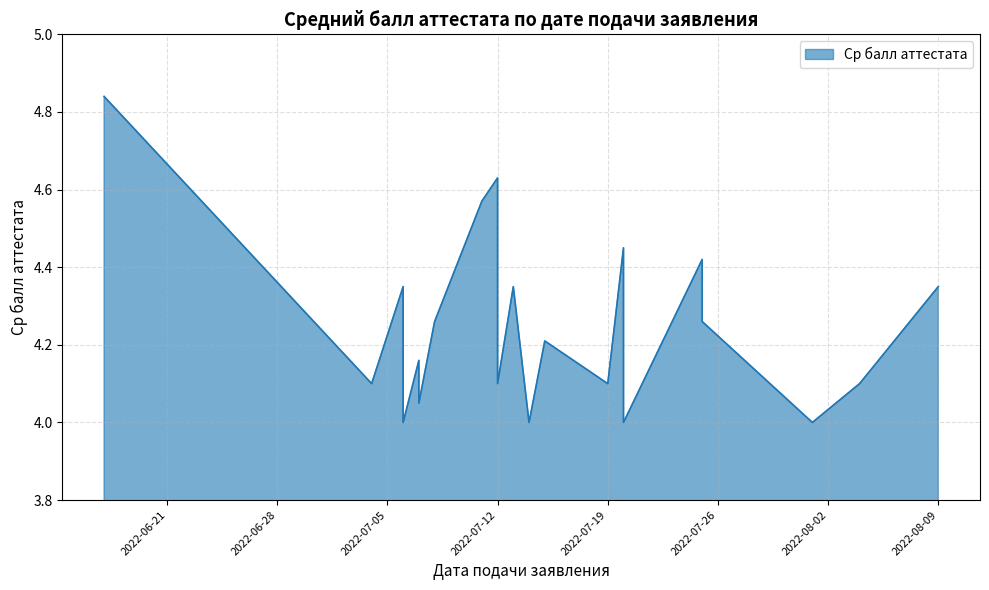

The value at 2022-08-04 is 4.1. True or false?

True